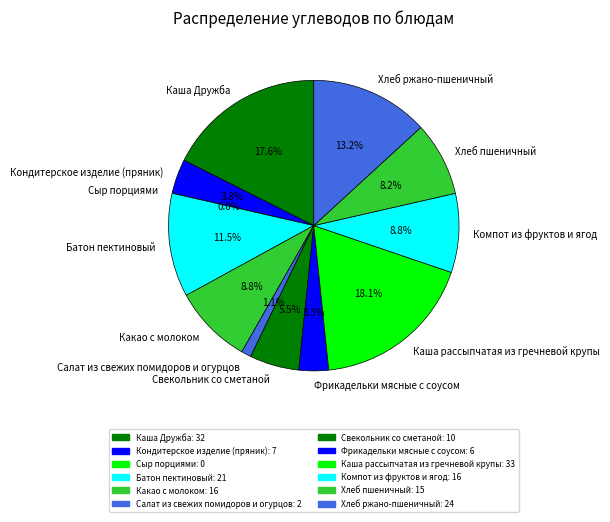

What is the change in value from Кондитерское изделие (пряник) to Компот из фруктов и ягод?

+9